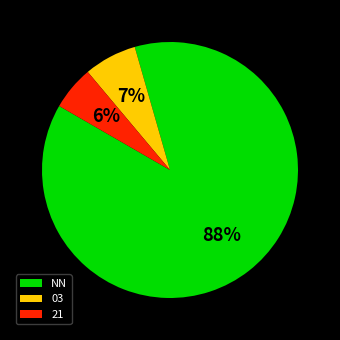

What percentage is the 21 slice, to the nearest percent?

6%